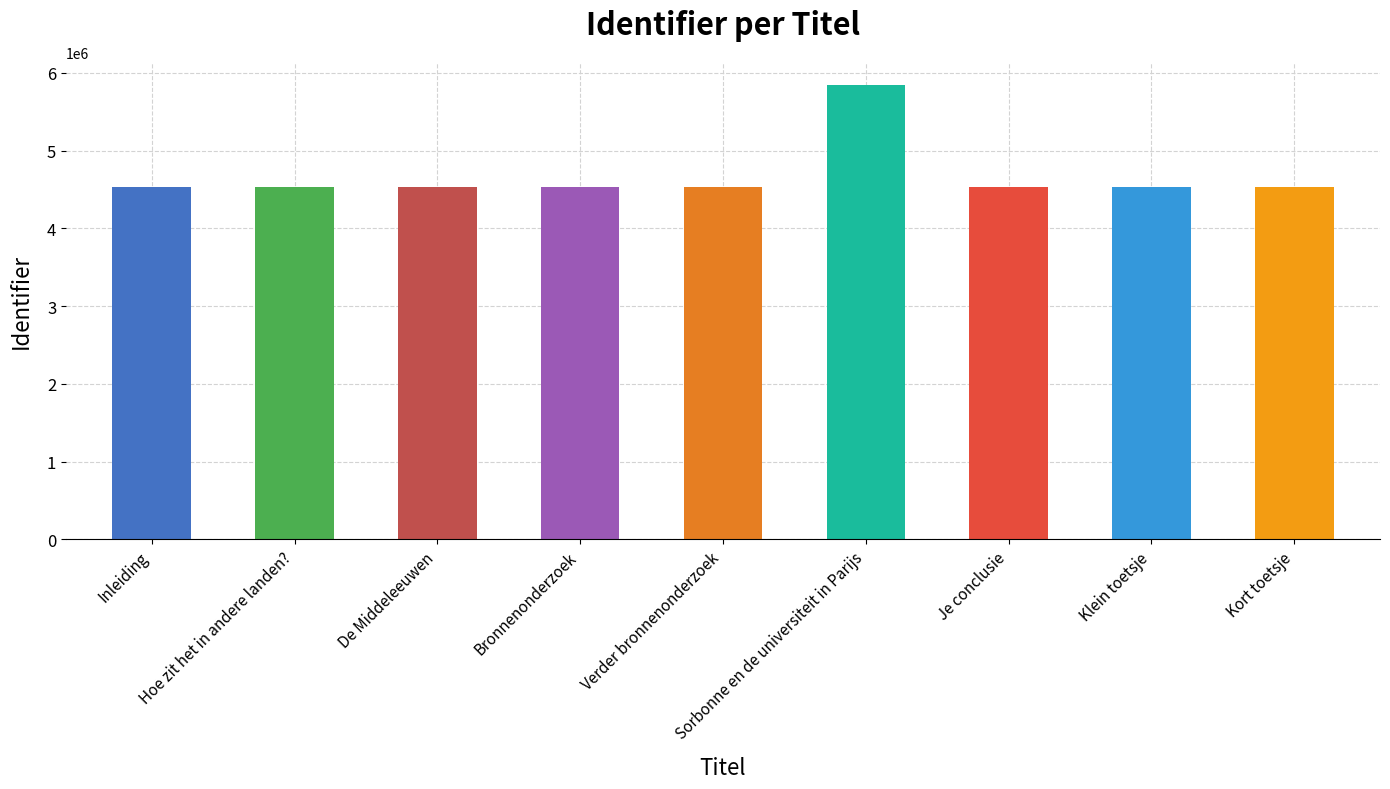

What is the minimum value shown in the chart?

4533639